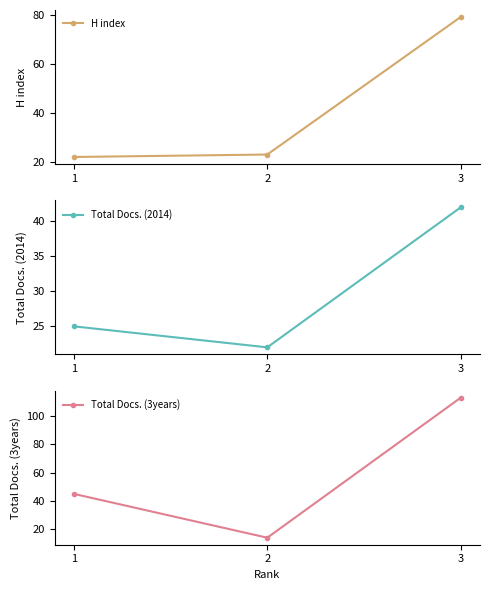

At 3, list the series in order from smallest to largest.

Total Docs. (2014), H index, Total Docs. (3years)